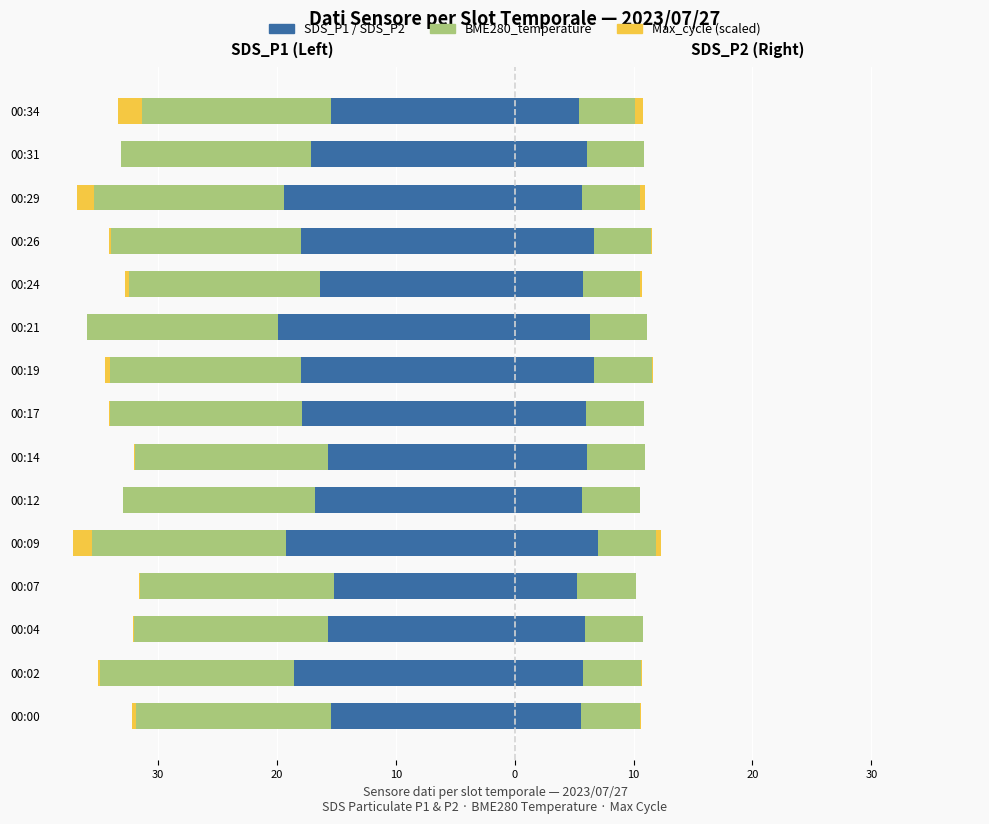

Read the BME280_temp value at 00:26.

-16.0